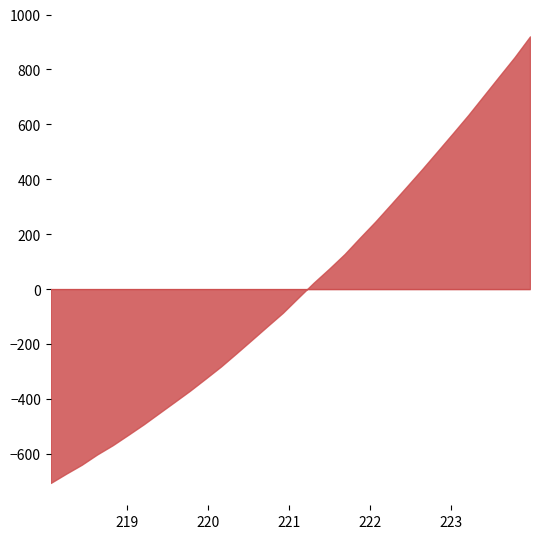

What is the difference between the values at 220.7354 and 219.2067?

357.5